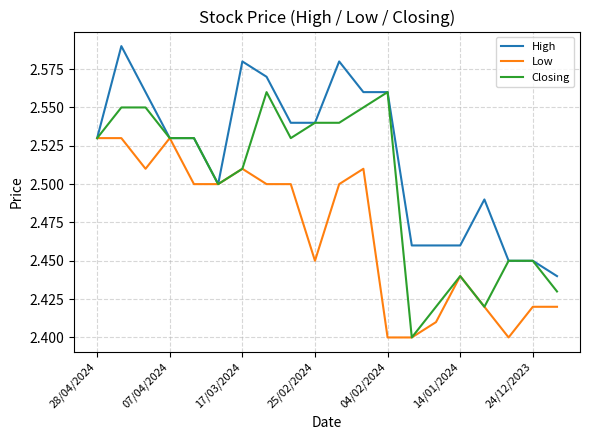

Which series has the largest range (max minus min)?

Closing